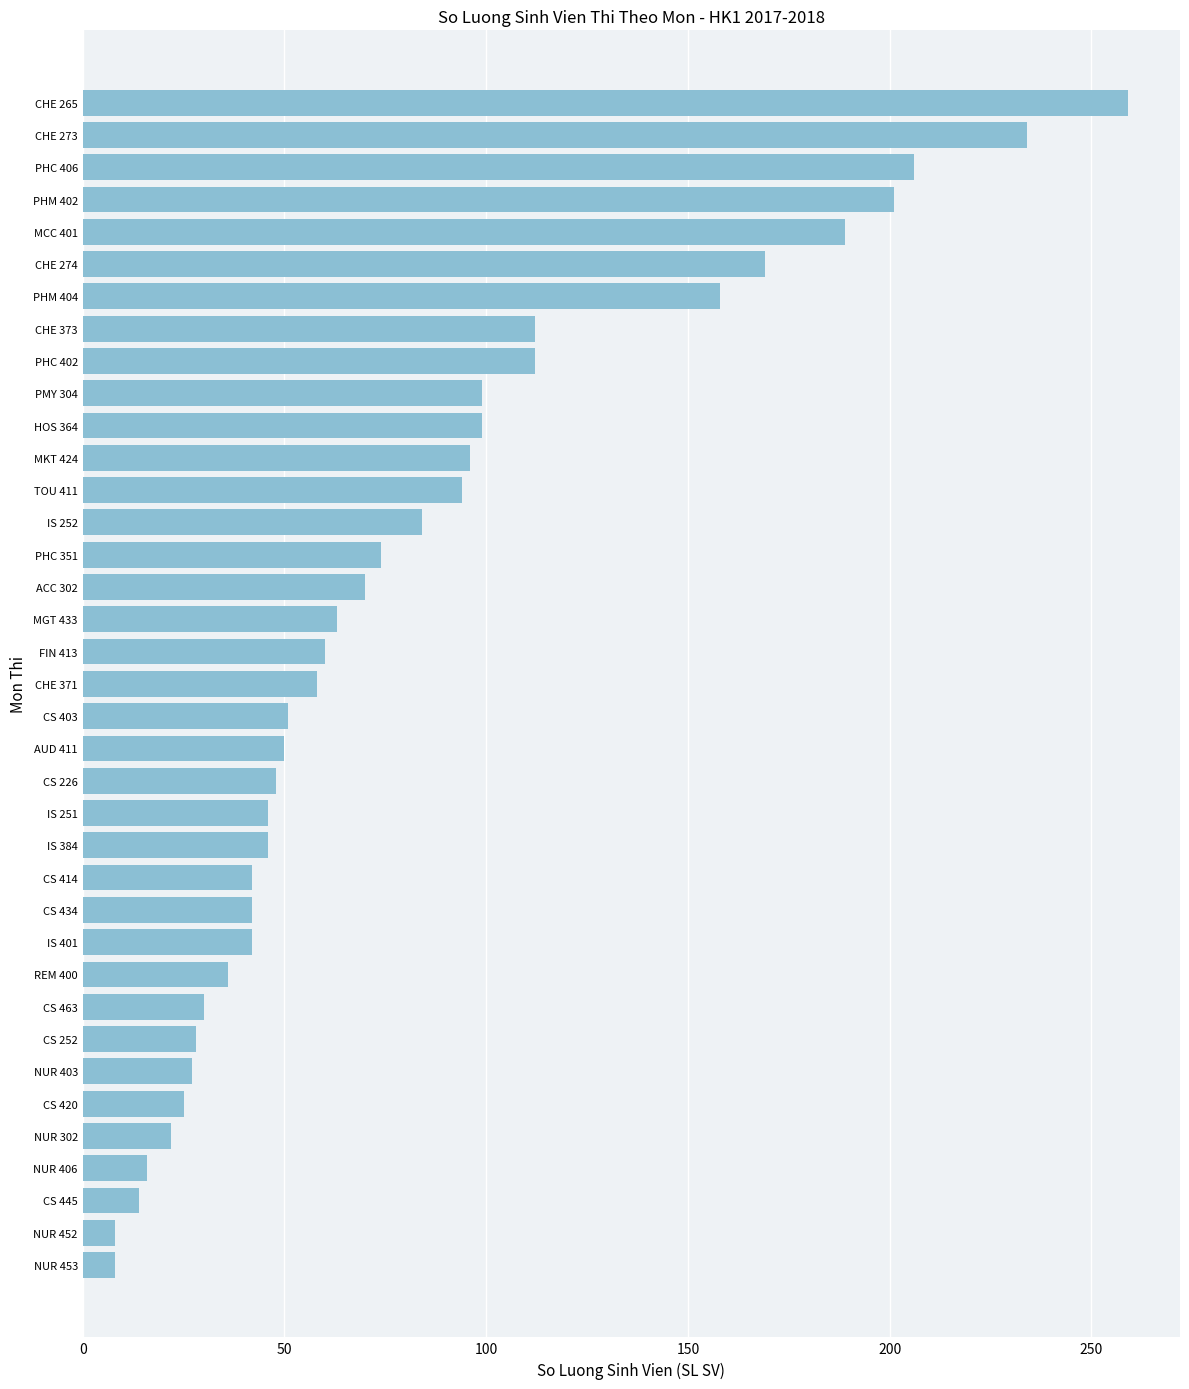

True or false: the data shows 234 at CHE 273.

True